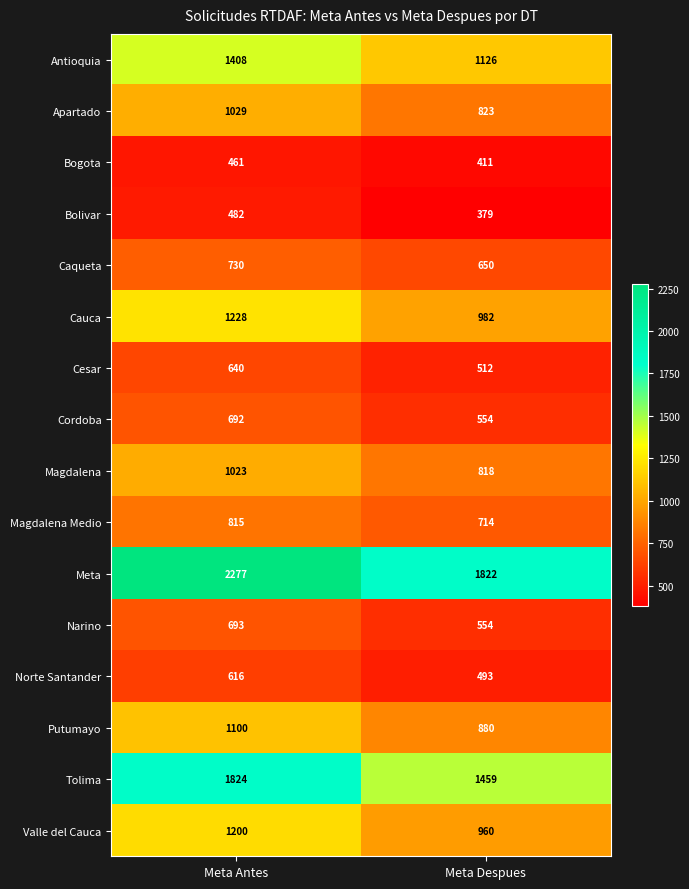

Is the value of Cauca at Meta Despues greater than the value of Magdalena Medio at Meta Antes?

Yes